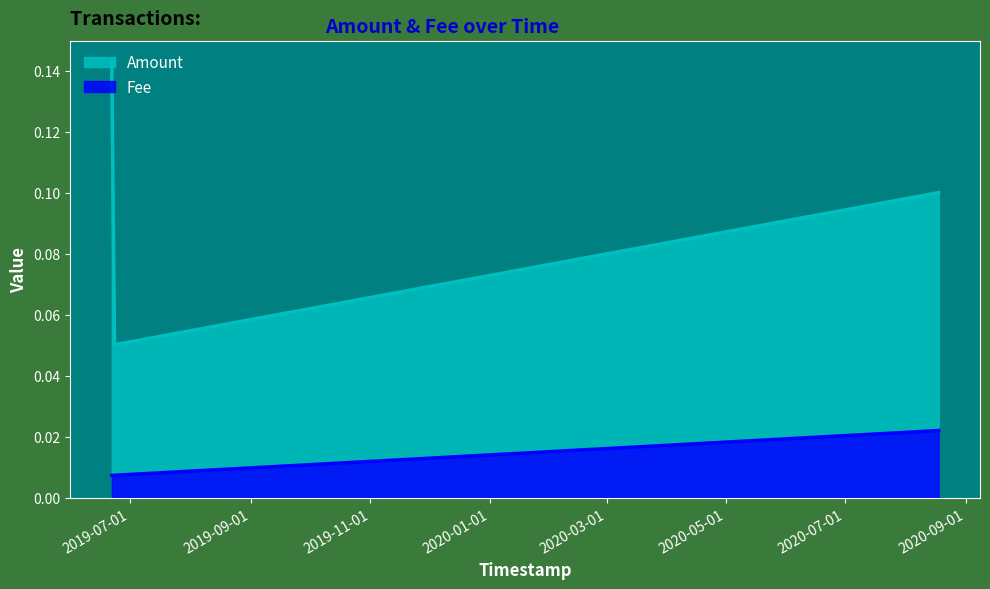

Rank the series at 2019-06-21 13:34:08 from highest to lowest value.

Amount, Fee